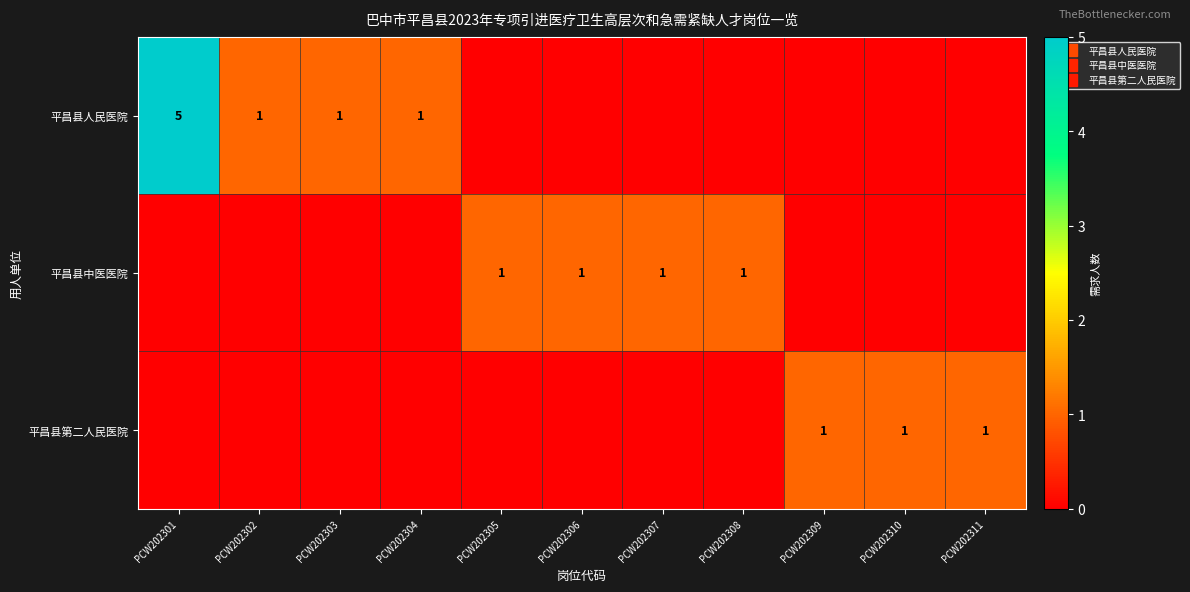

What is the difference between the 平昌县人民医院 values at PCW202303 and PCW202311?

1